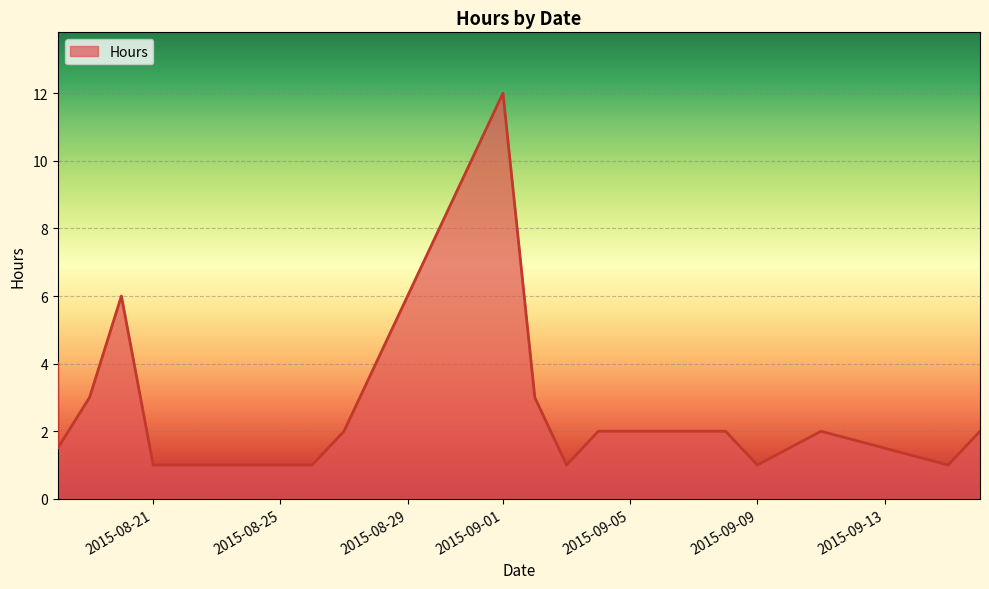

Which category has the highest value across all series?

09/01/2015